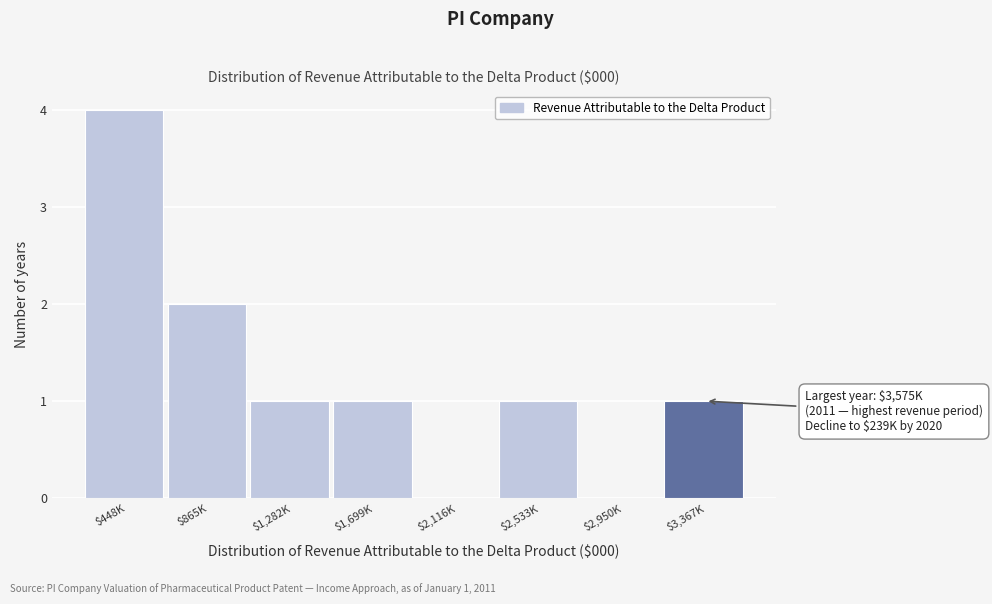

True or false: the data shows 1 at $1,282K.

True